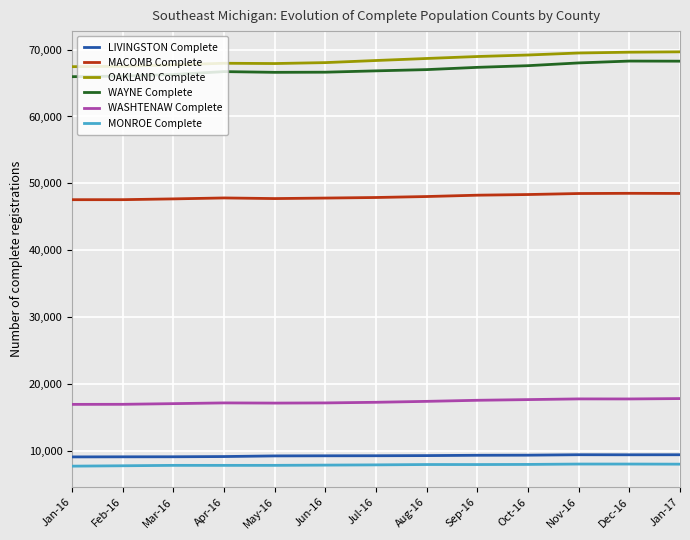

What position from the right is Dec-16?

2